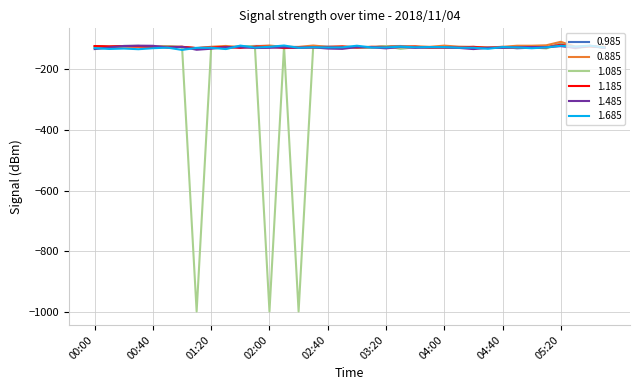

What are all the series names shown in the legend?

0.985, 0.885, 1.085, 1.185, 1.485, 1.685